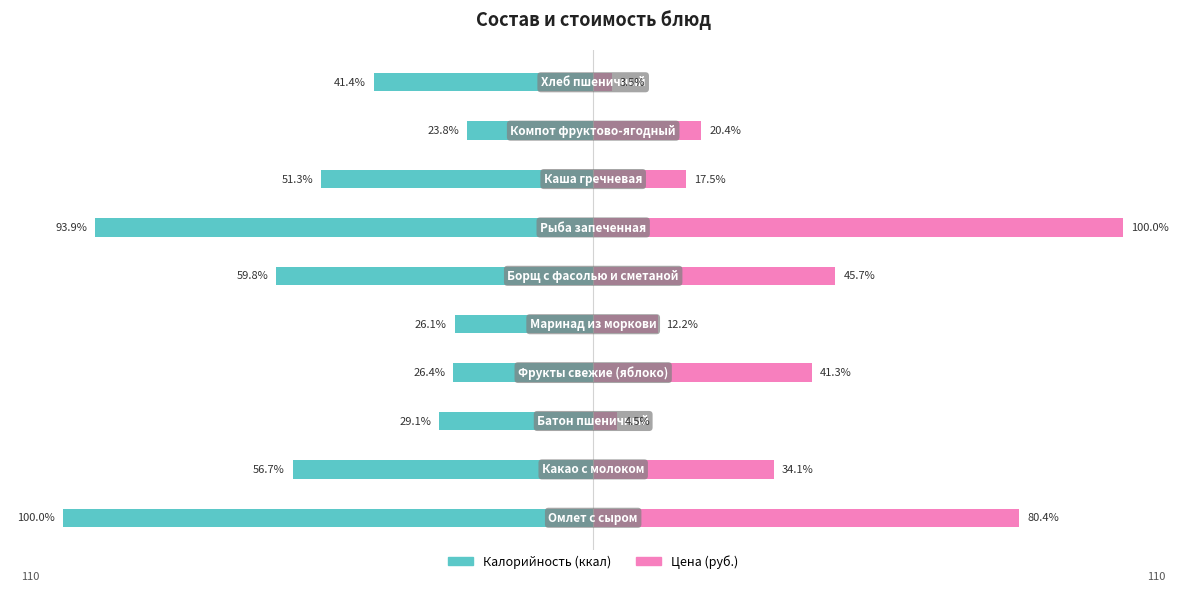

How many values in the Калорийность series exceed -41?

4